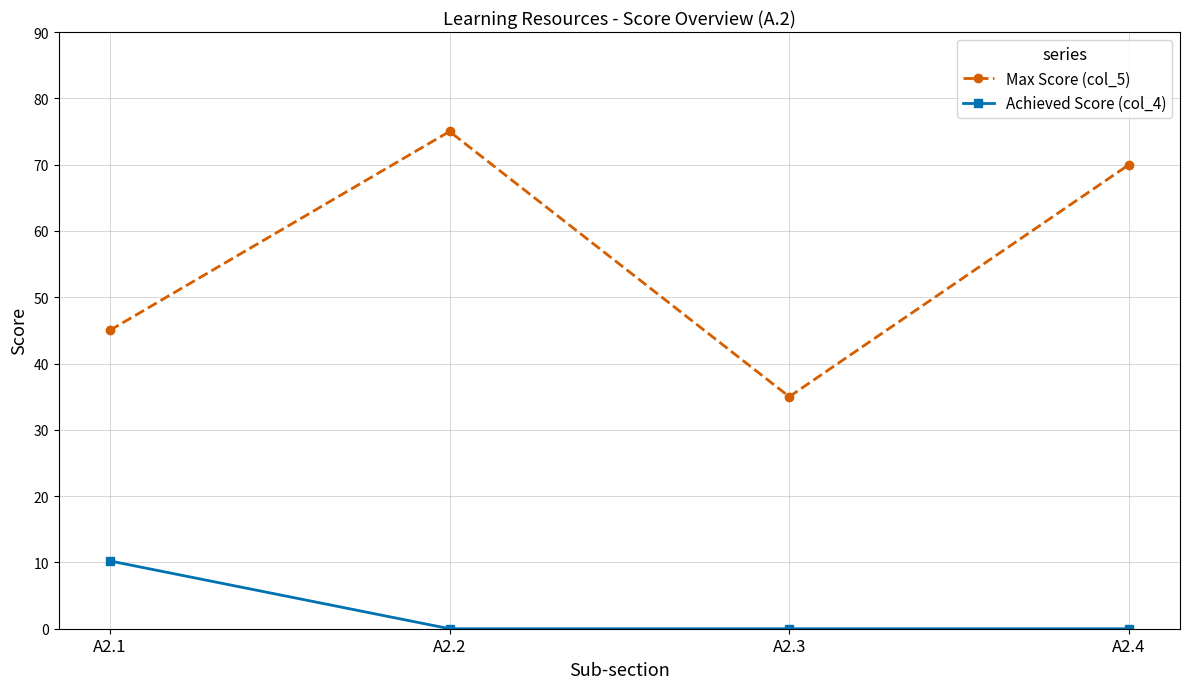

Reading right to left, extract all data points from this chart.

Max Score (col_5): A2.4=70.0	A2.3=35.0	A2.2=75.0	A2.1=45.0
Achieved Score (col_4): A2.4=0.0	A2.3=0.0	A2.2=0.0	A2.1=10.2